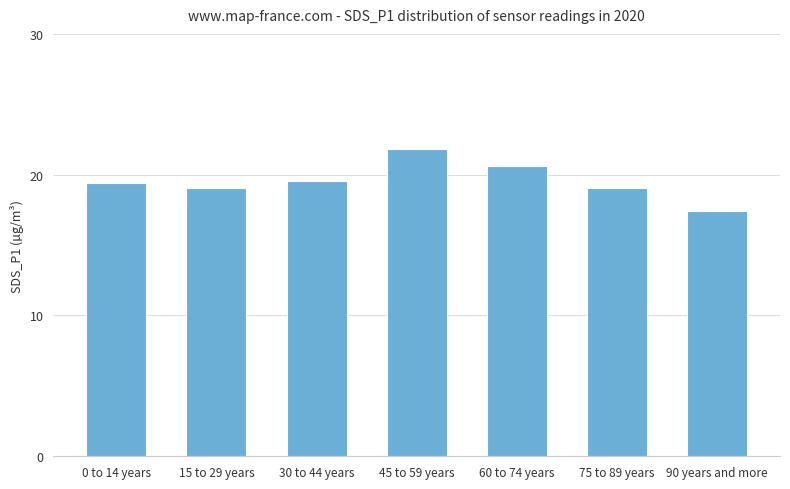

Count the number of categories in the chart.

7